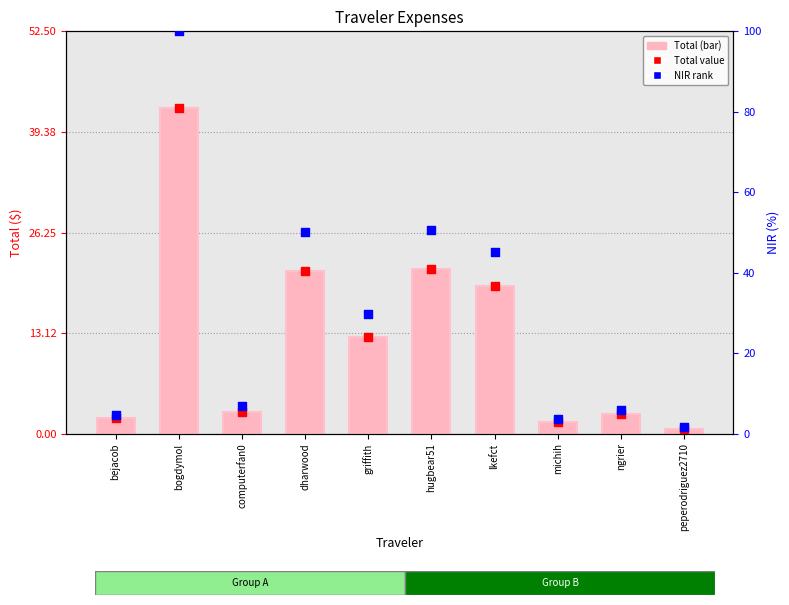

Which series contains the lowest Y value?

Total